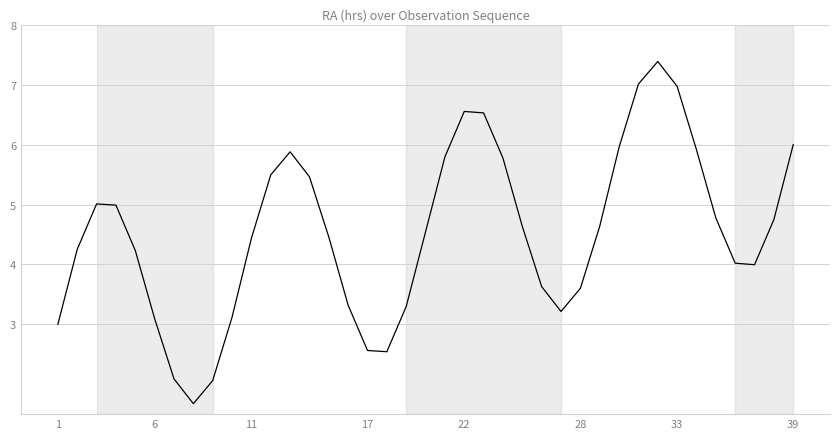

What is the maximum value shown in the chart?

7.4